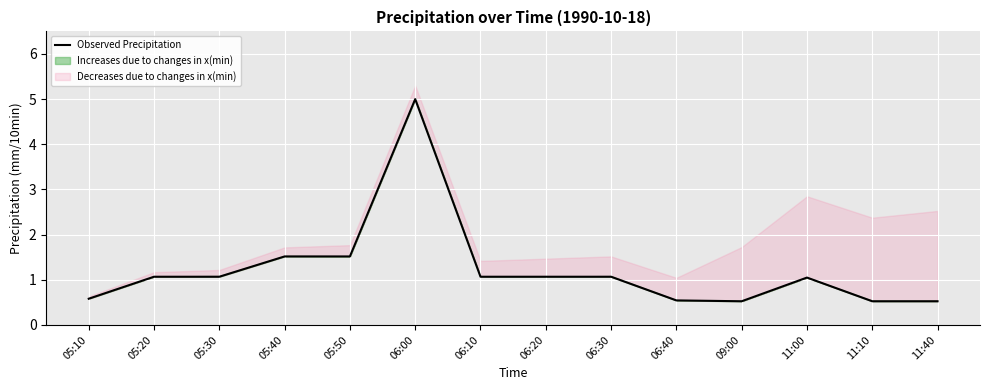

How many data points does each series have?

14